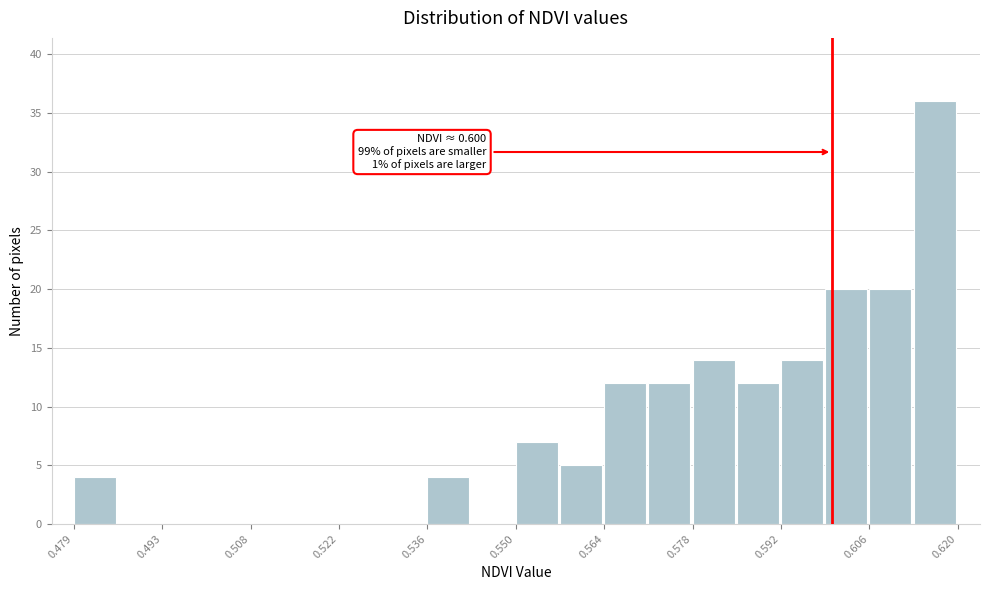

Read against the x-axis, roughly where is the centre of the tallest bar?

0.616